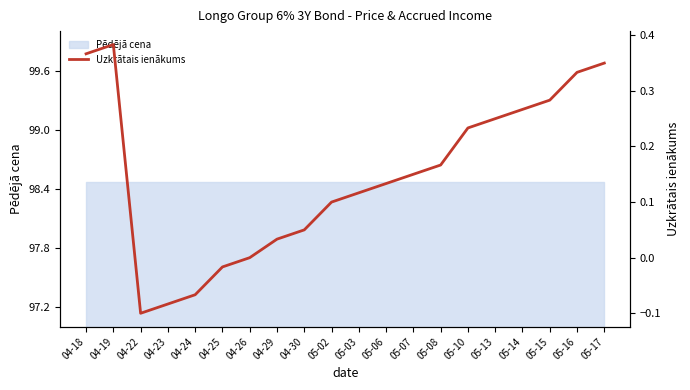

Reading left to right, what are all the values shown in this chart?

0.4	0.4	-0.1	-0.1	-0.1	-0.0	0.0	0.0	0.1	0.1	0.1	0.1	0.1	0.2	0.2	0.2	0.3	0.3	0.3	0.3